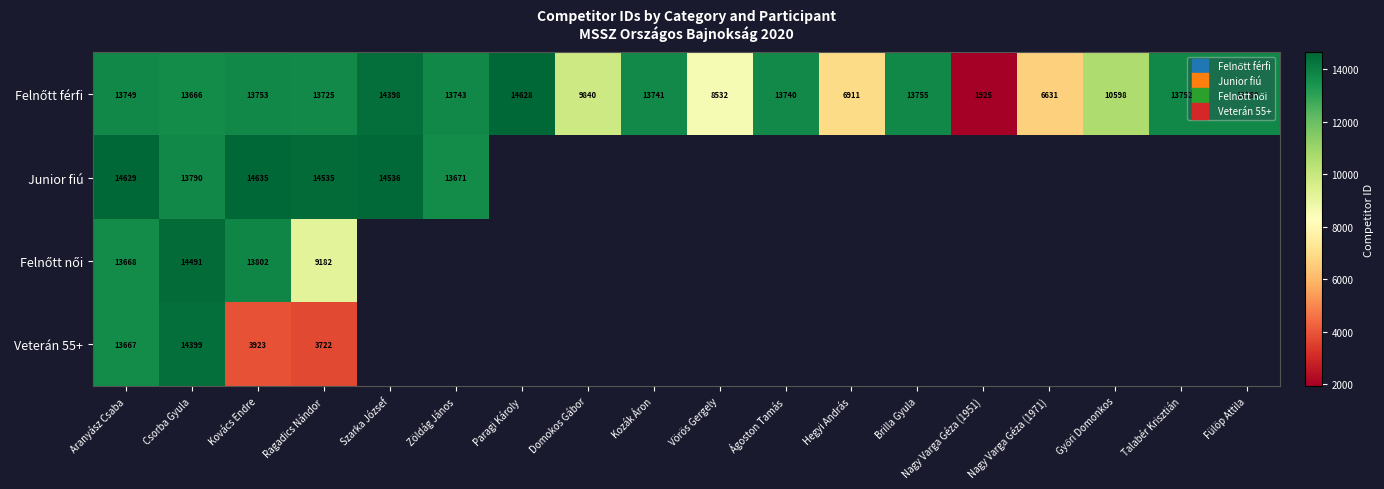

At which category does the chart reach its peak across all series?

Kovács Endre